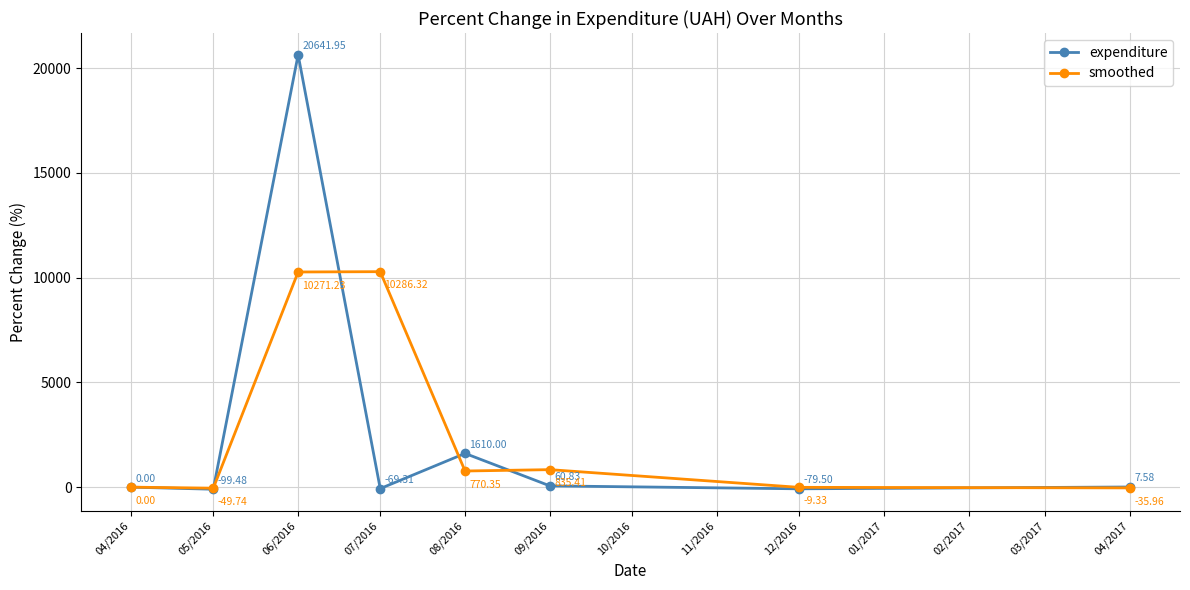

What is the label of the 2nd point from the right?

12/2016